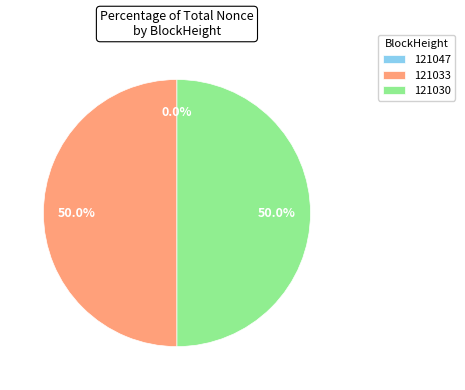

How much of the chart is everything except 121030?

50.0%